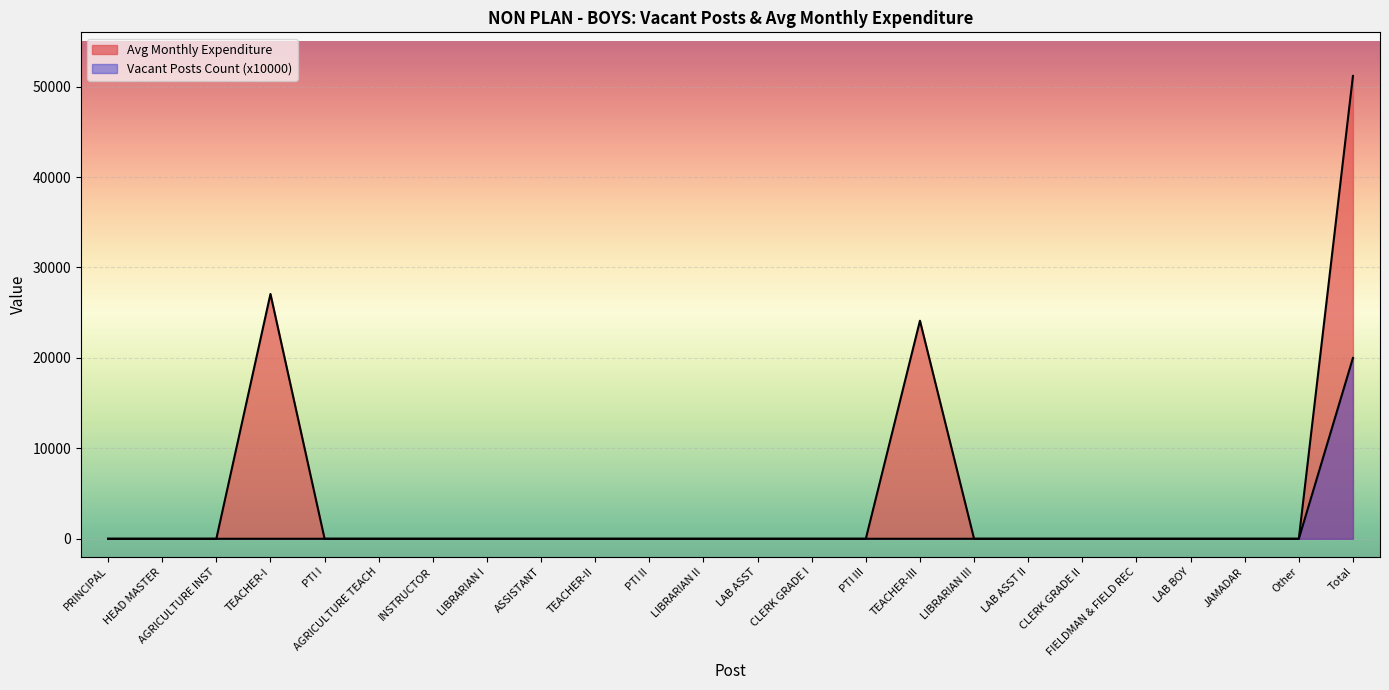

True or false: Avg Monthly Expenditure and Vacant Posts Count cross at least once.

False